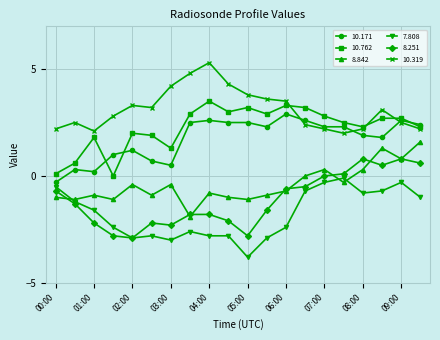

True or false: 8.842 and 10.319 cross at least once.

False